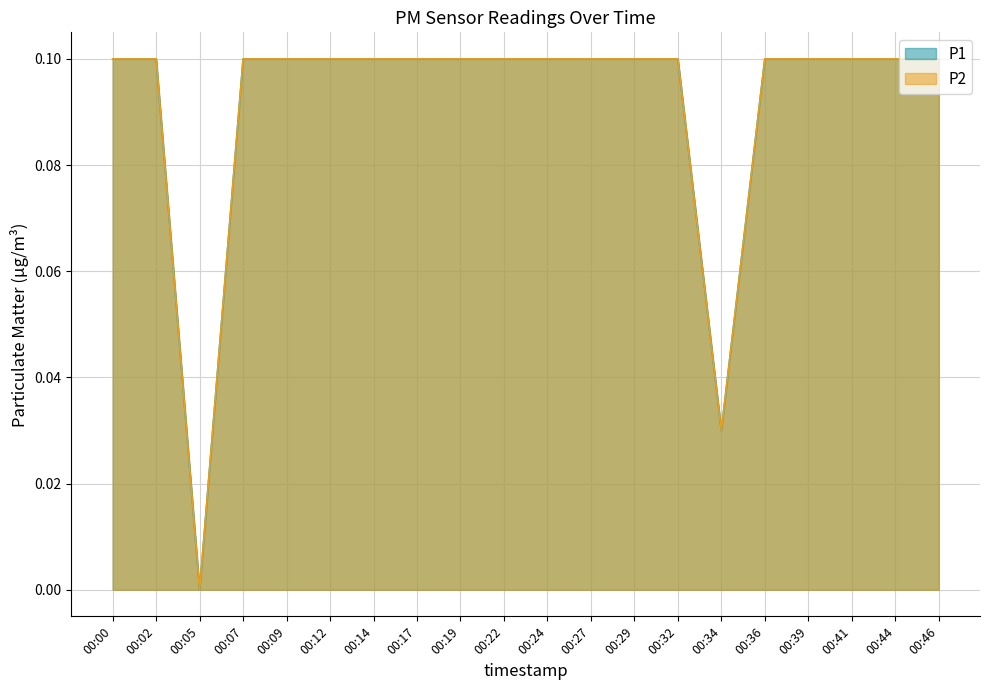

At which category does the chart reach its peak across all series?

00:00